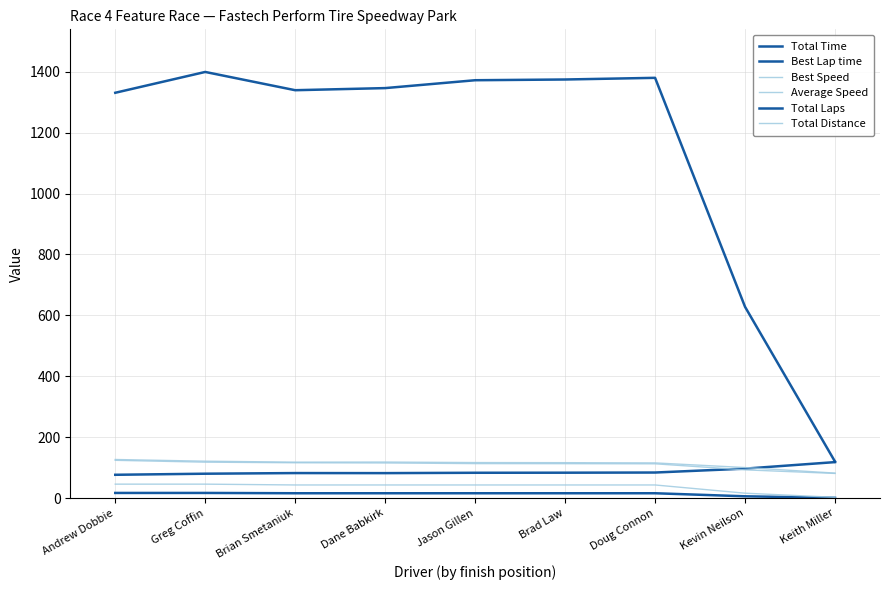

What is the highest value of the Total Time series?

1399.3